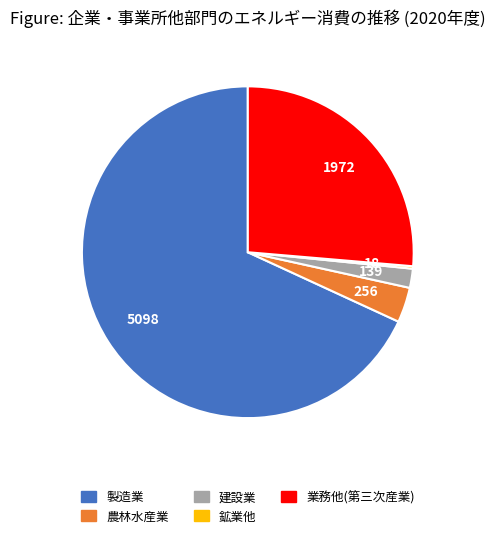

Approximately how many times larger is the value at 農林水産業 compared to 製造業?

0.1